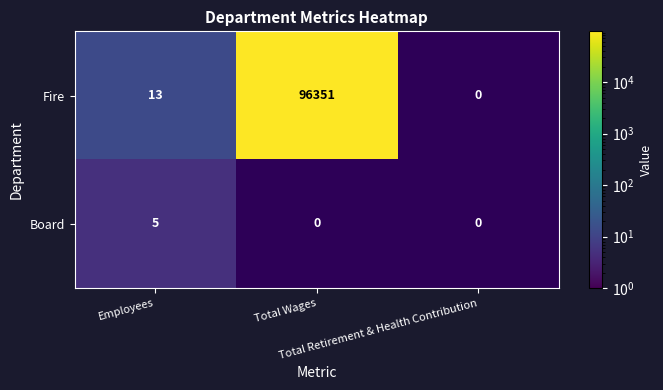

At which category is the sum across all series the highest?

Employees